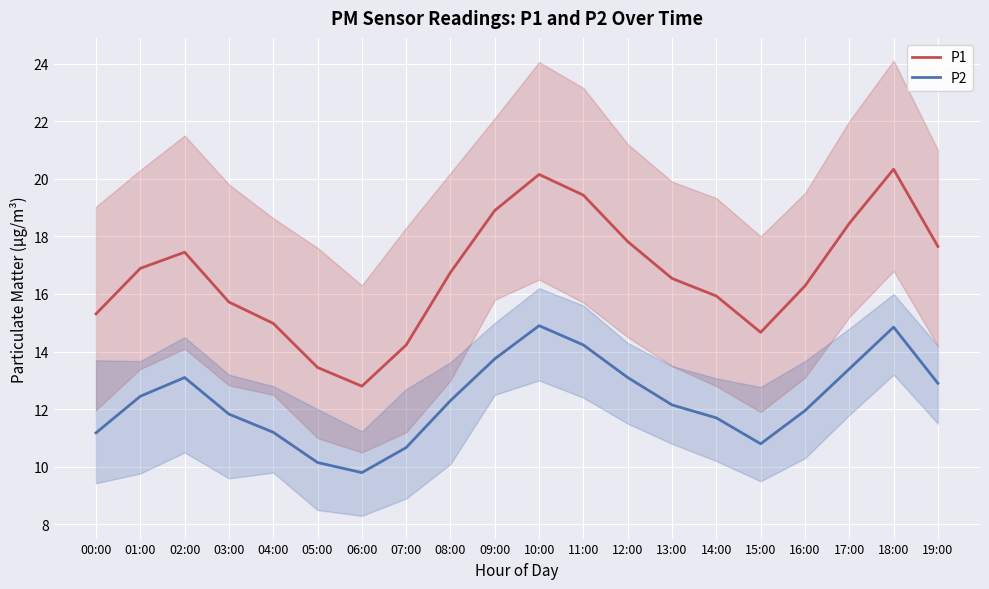

In P1, how many points are higher than both neighbors (excluding endpoints)?

3